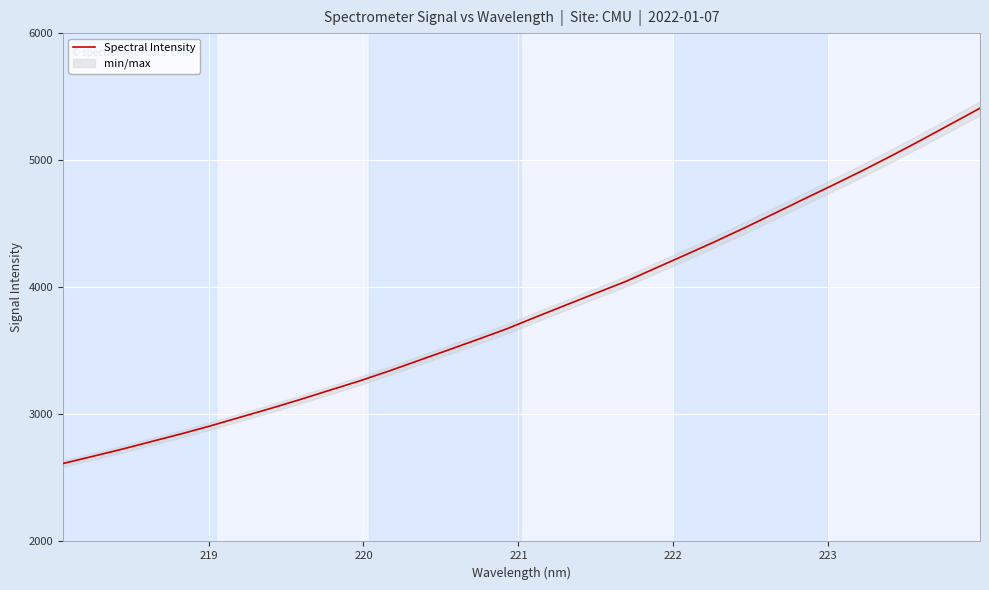

What is the maximum value shown in the chart?

5408.9